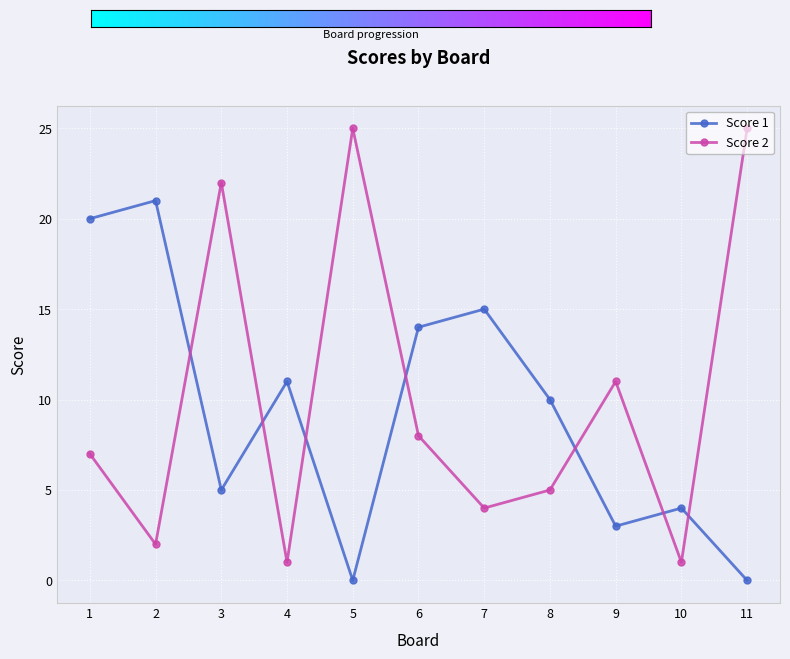

Reading left to right, list all the values displayed in this chart.

Score 1: 20	21	5	11	0	14	15	10	3	4	0
Score 2: 7	2	22	1	25	8	4	5	11	1	25